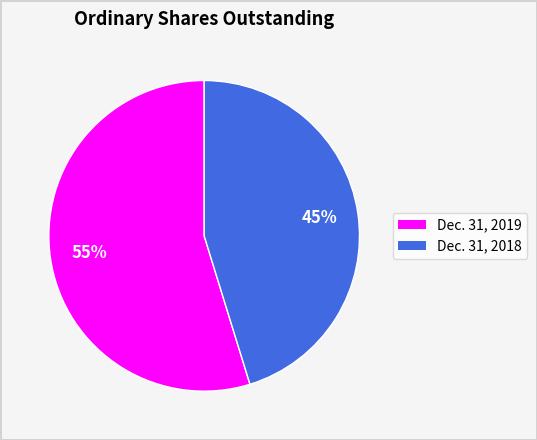

The Dec. 31, 2018 slice represents 53% of the pie. True or false?

False